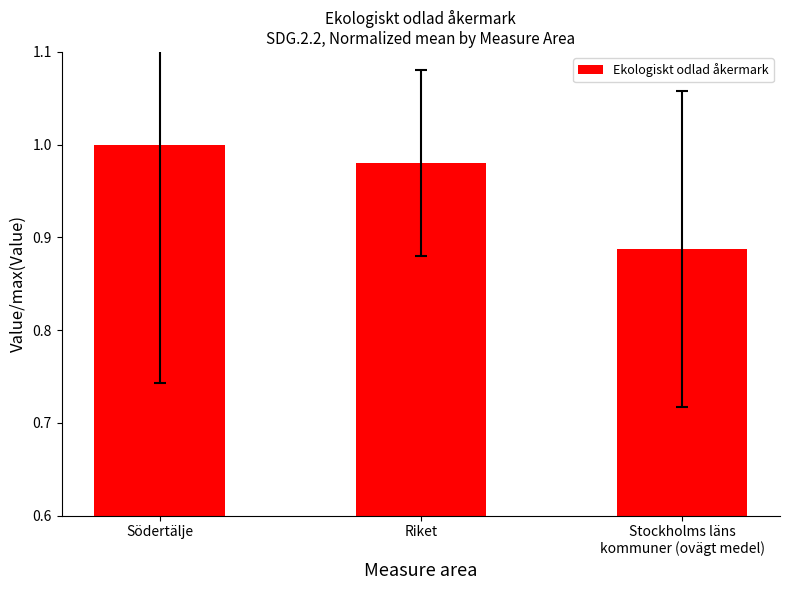

Which label corresponds to the largest value in the chart?

Södertälje